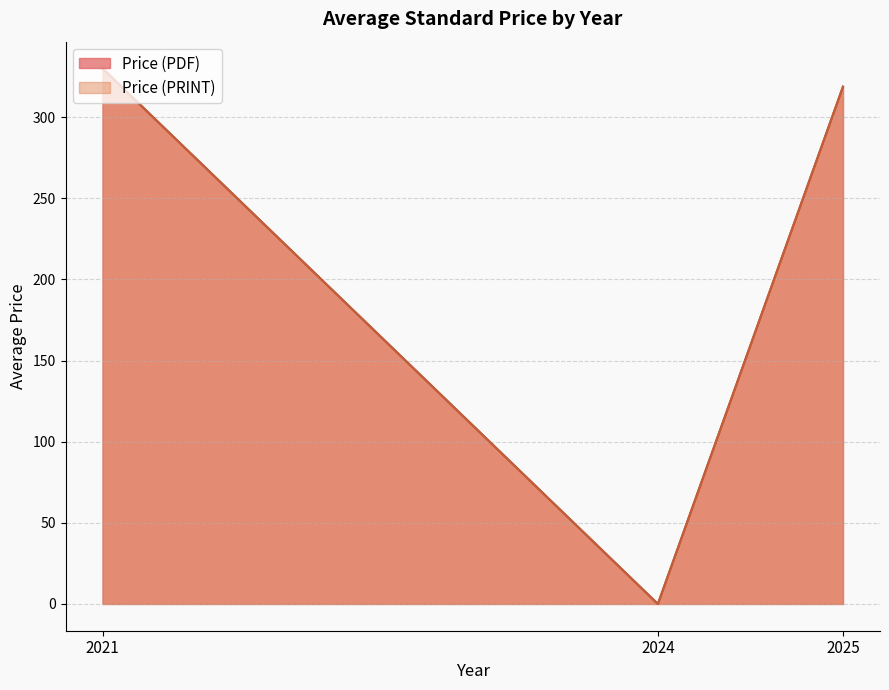

Does the chart have visible grid lines?

Yes